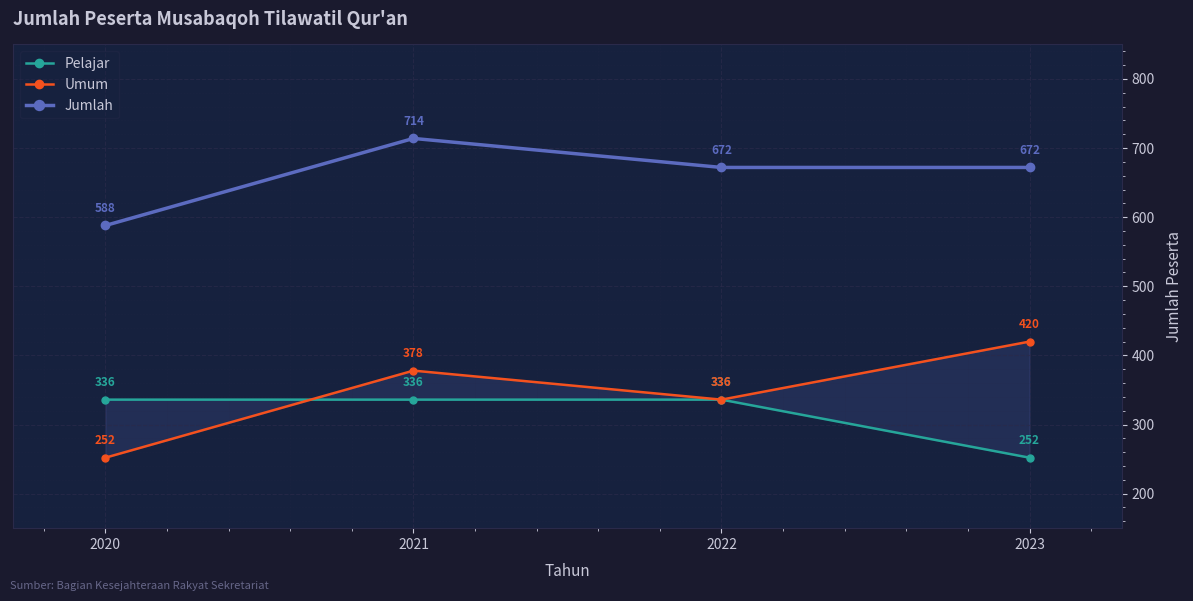

What is the sum of the Pelajar values at 2021 and 2020?

672